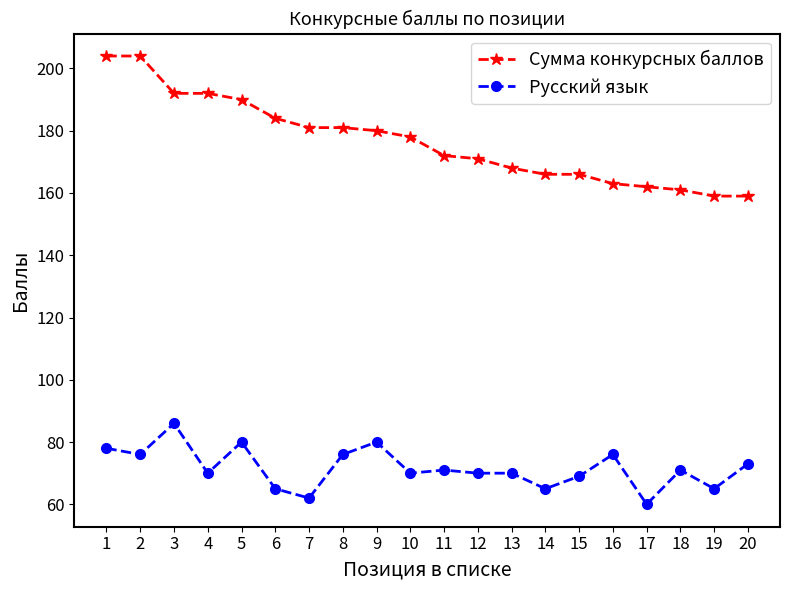

What is the difference between the highest and lowest values at 8?

105